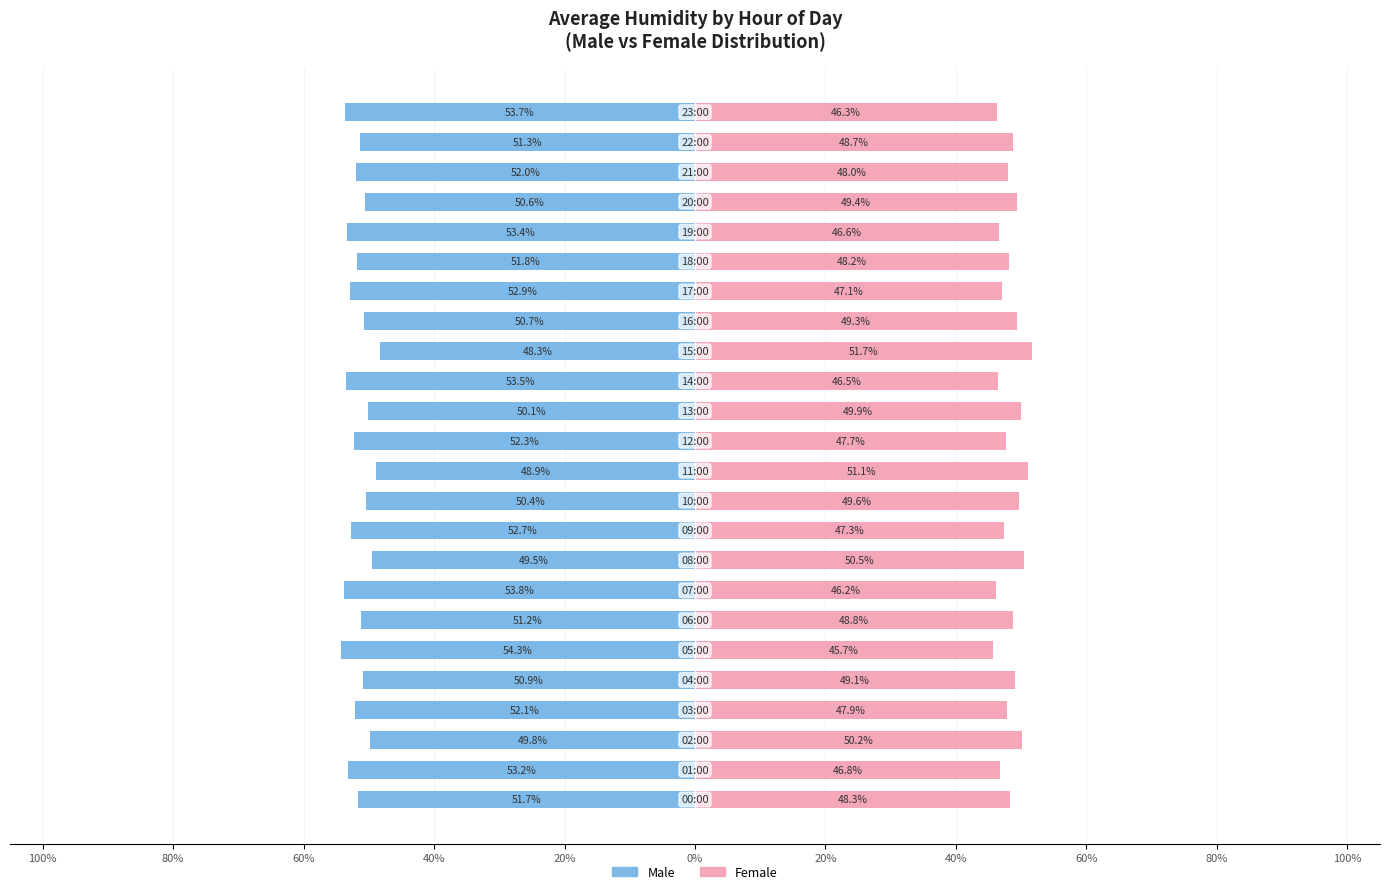

Between 20% and 11, which series saw the biggest shift?

Male